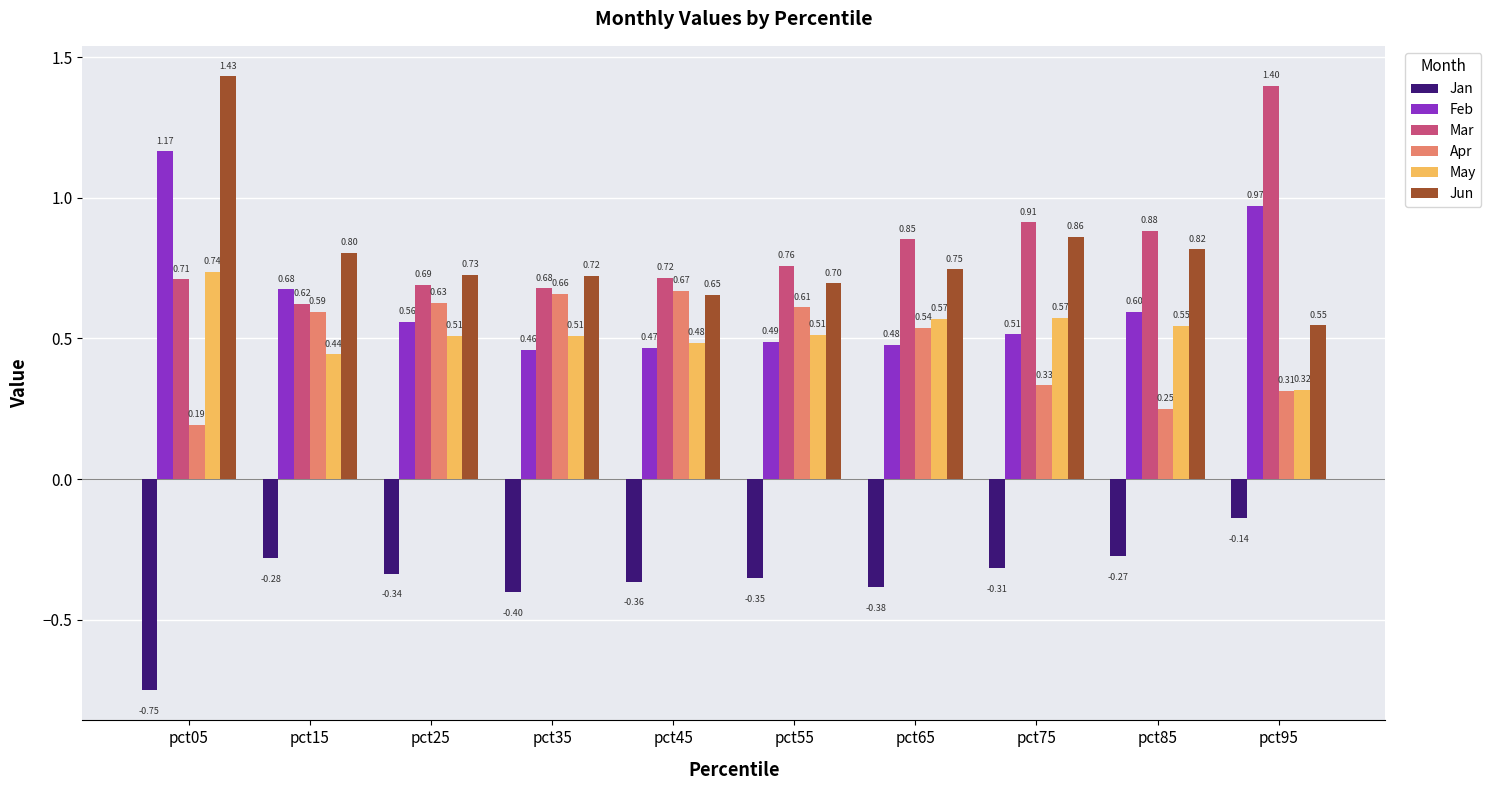

How many groups of bars are there?

10